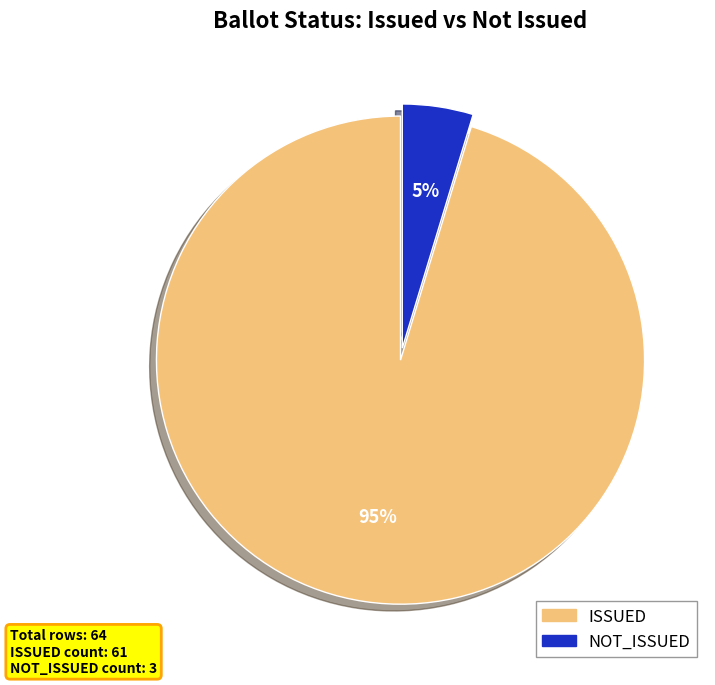

Is there any slice that represents more than half of the pie?

Yes